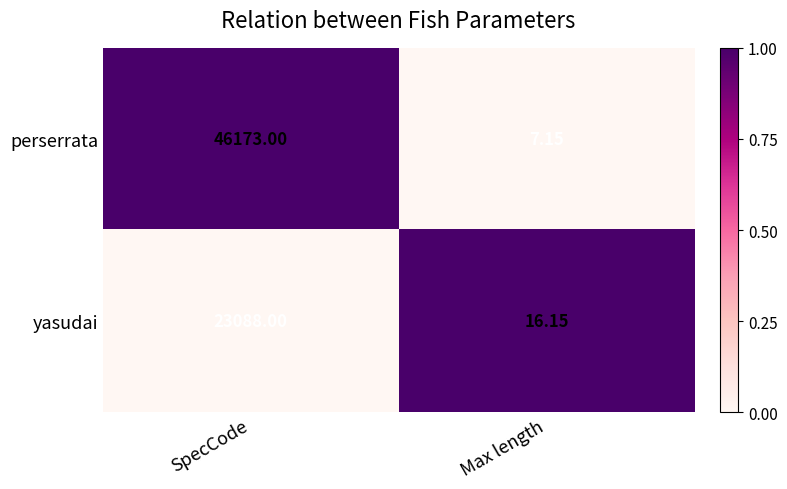

Count the number of categories in the chart.

2